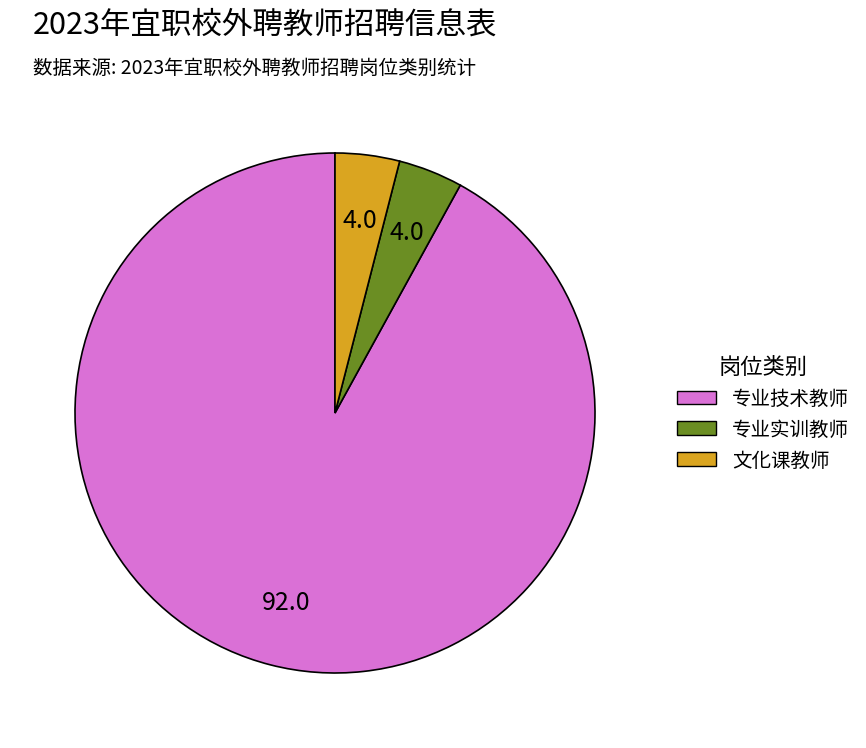

What is the ratio of the value at 专业技术教师 to the value at 文化课教师?

23.0